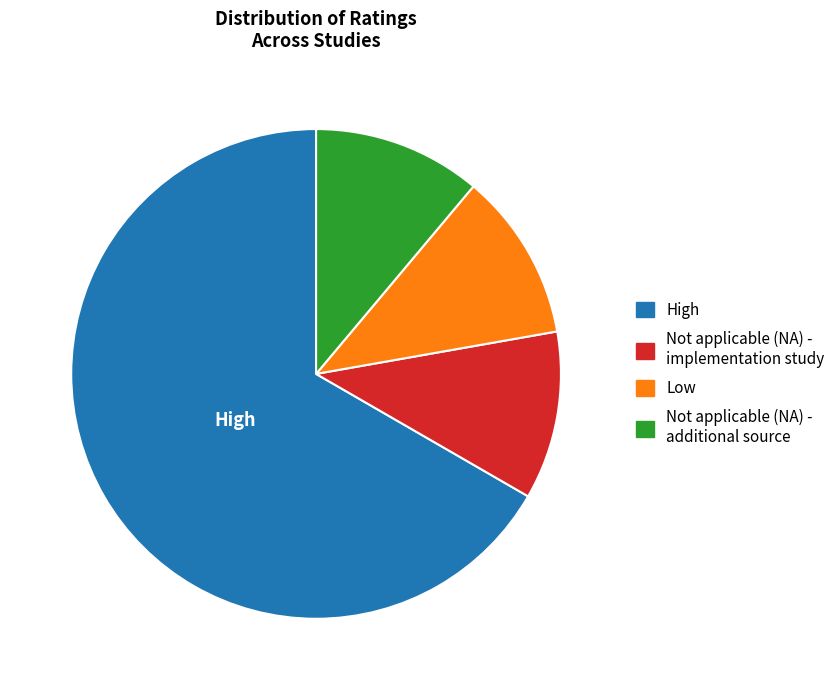

Do Not applicable (NA) - additional source and High together represent more than half of the pie?

Yes